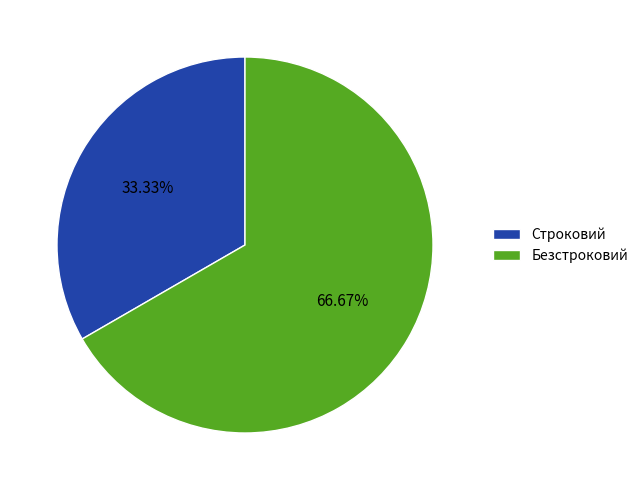

How many slices are in this pie chart?

2